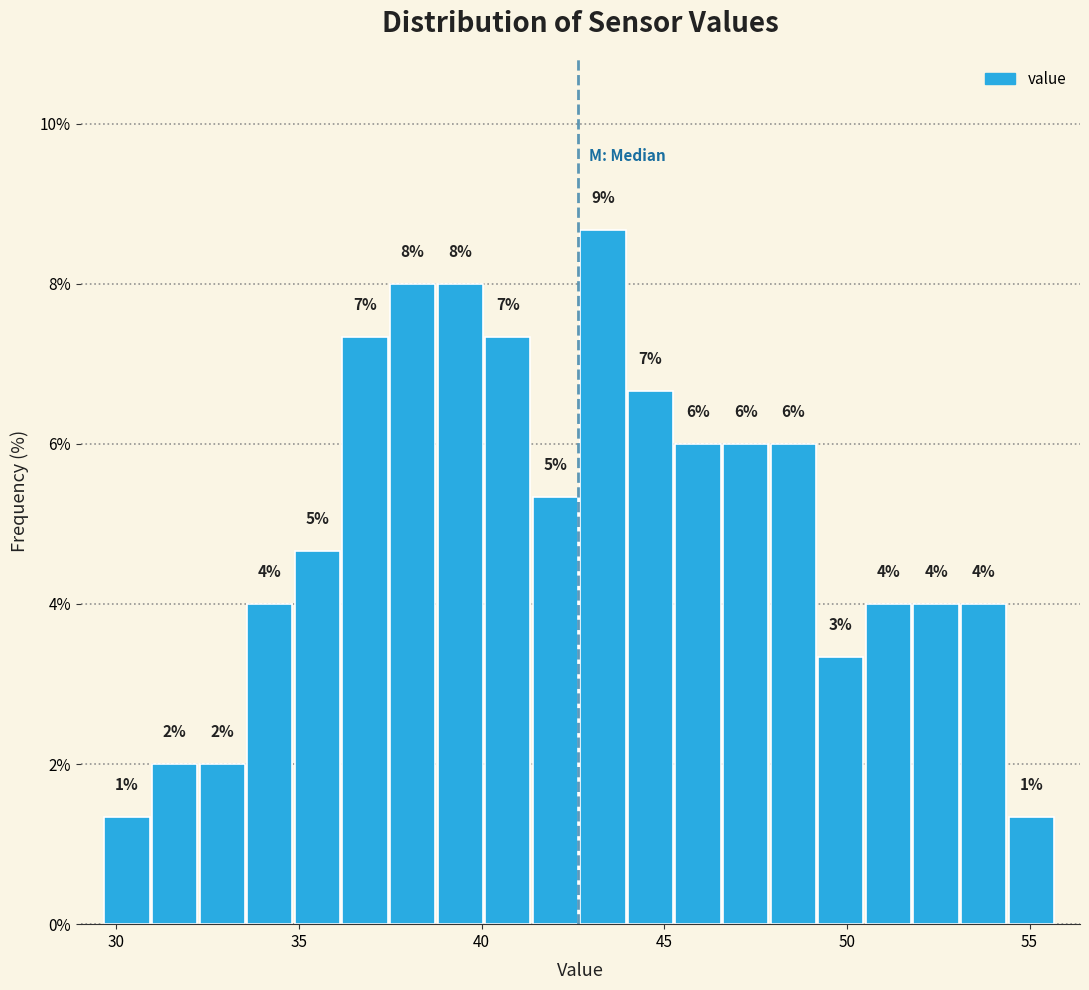

Around what value on the x-axis is the tallest bar? Give the approximate position of its centre, as read against the axis.

43.5